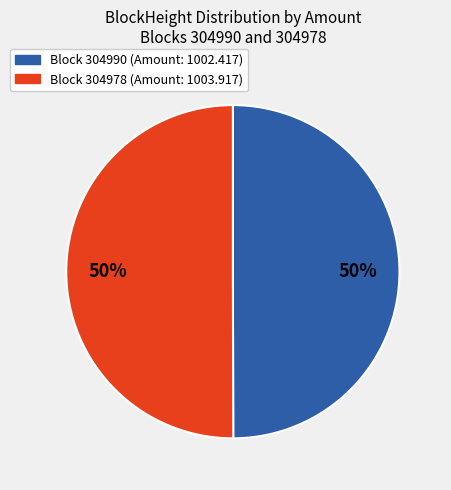

Count the number of slices in the pie.

2